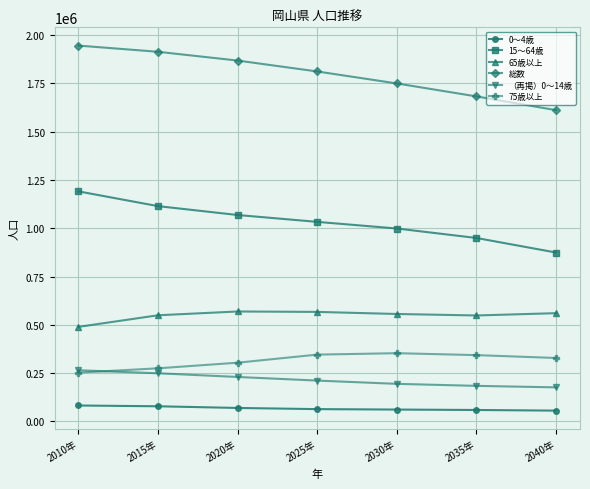

Rank the series by their maximum value, from lowest to highest.

0～4歳, （再掲）0～14歳, 75歳以上, 65歳以上, 15～64歳, 総数